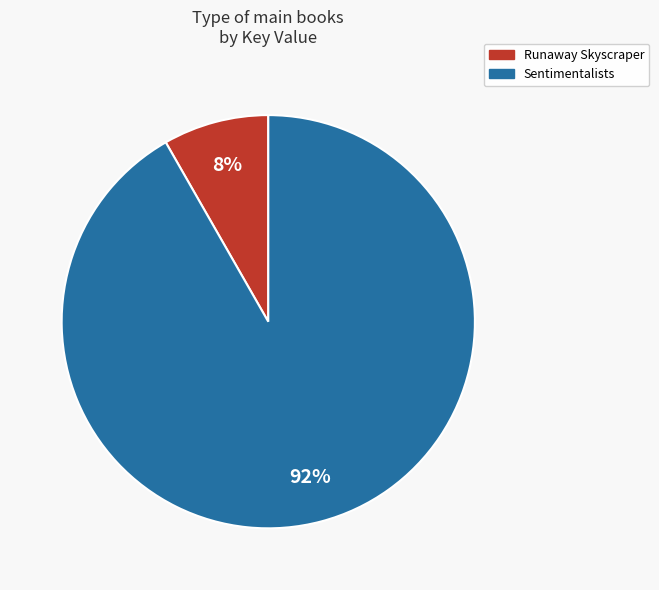

Which slice is the smallest?

Runaway Skyscraper